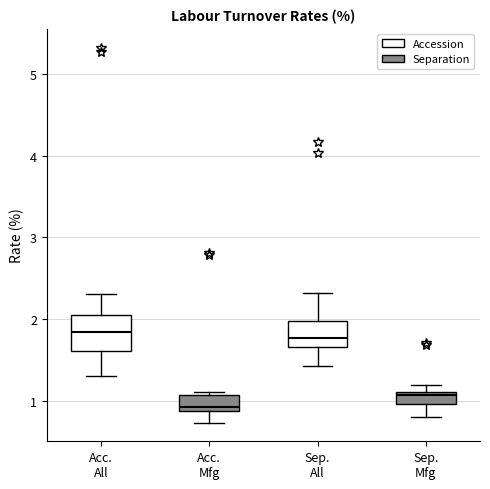

Which box has the lowest median line?

Acc. Mfg